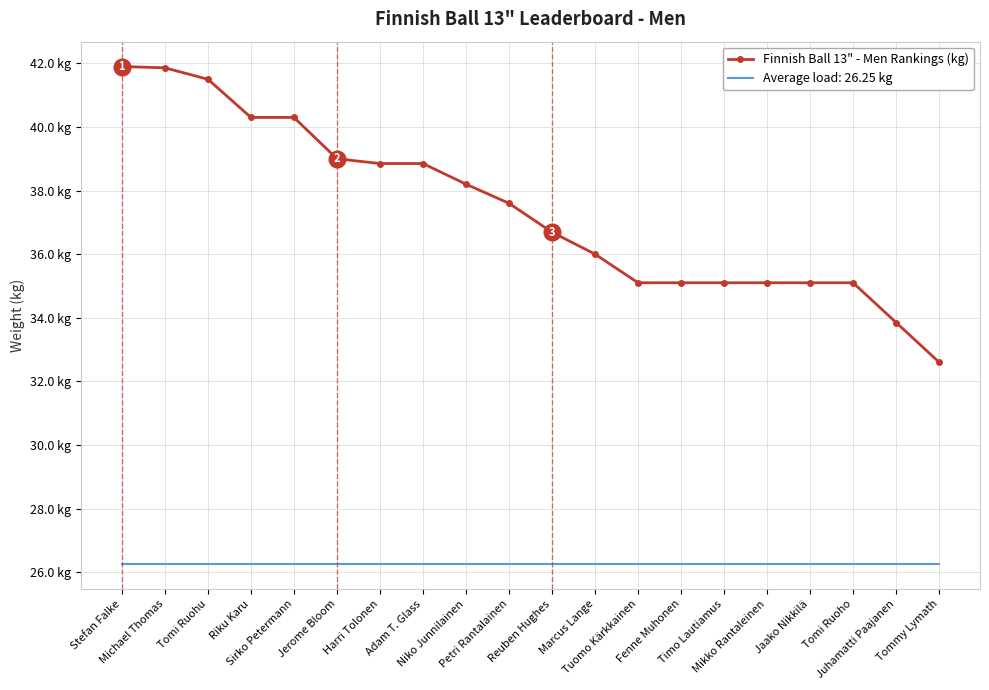

Which label corresponds to the smallest value in the chart?

Tommy Lymath